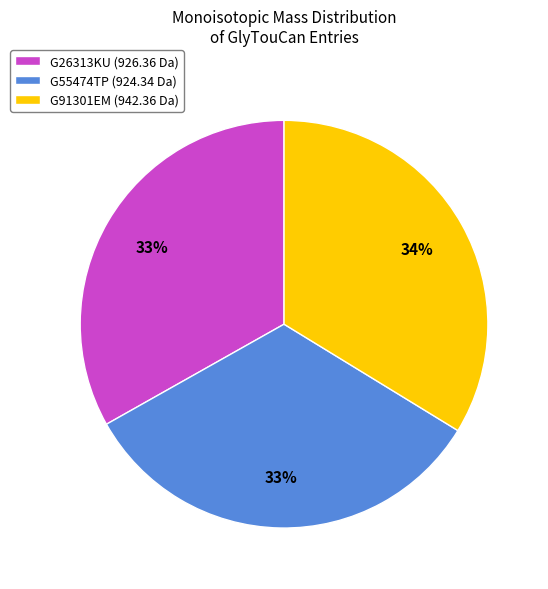

To the nearest percent, what portion does G26313KU represent?

33%